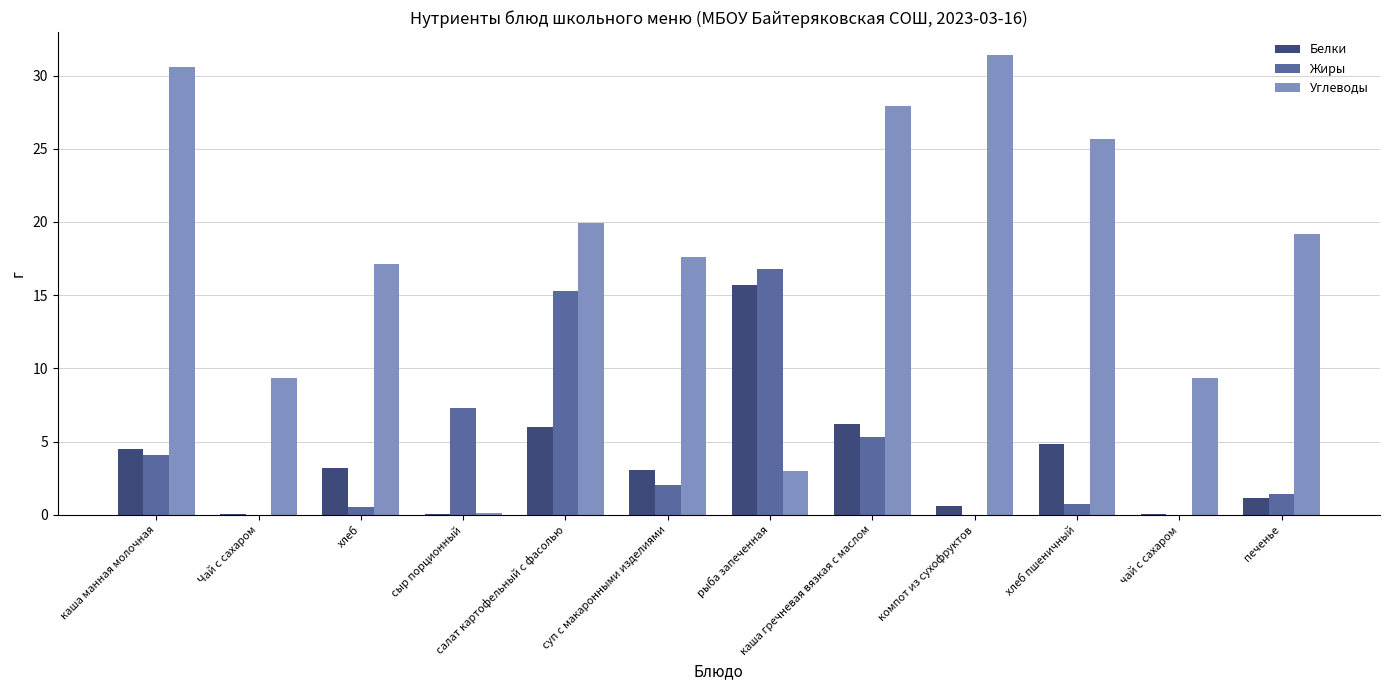

What is the difference between the Жиры values at сыр порционный and Чай с сахаром?

7.3